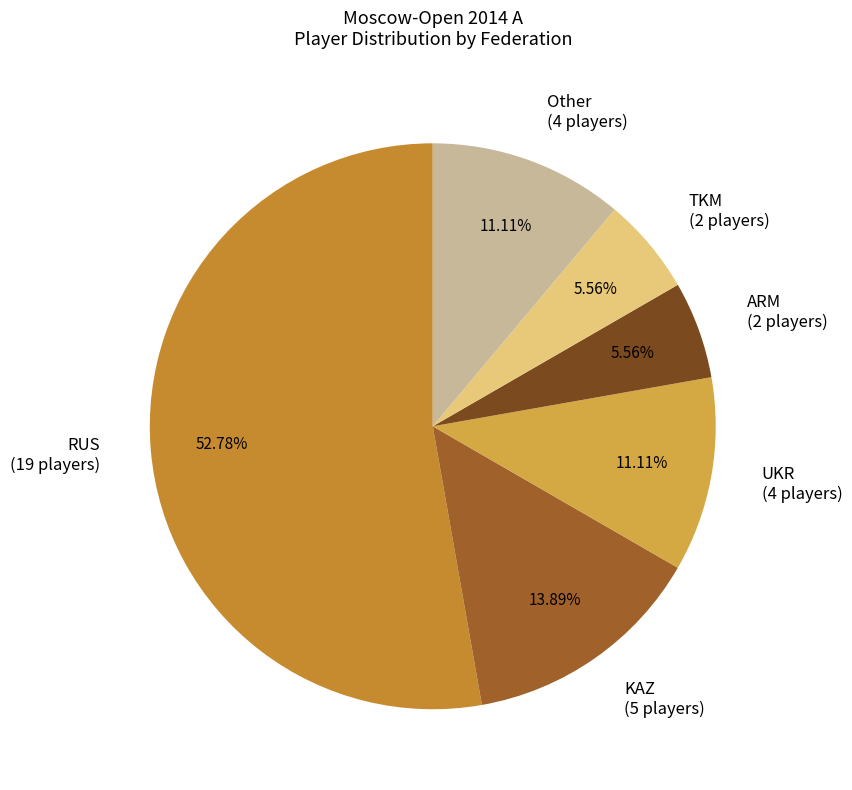

What is the ratio of the value at Other (4 players) to the value at KAZ (5 players)?

0.8